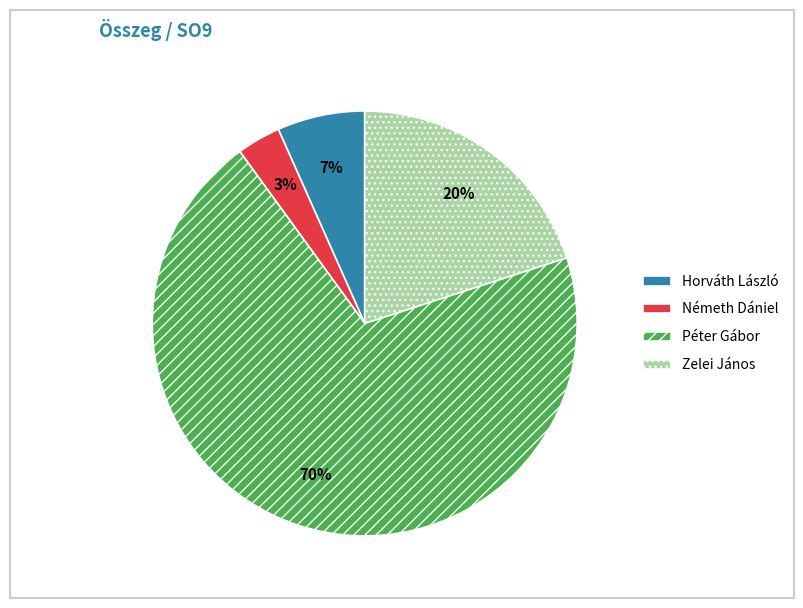

Combined, do Péter Gábor and Németh Dániel account for over 50%?

Yes